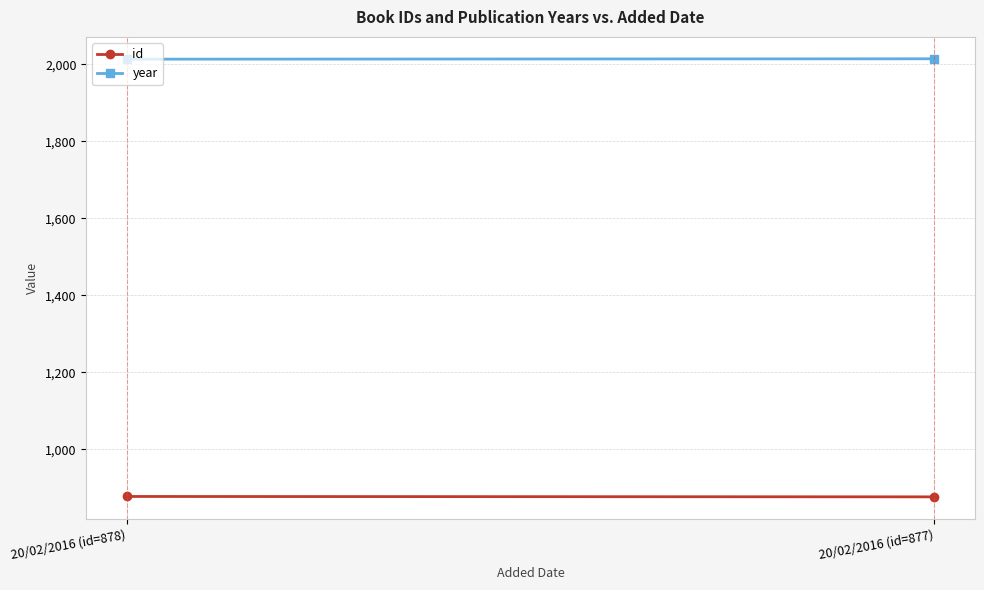

The value of year at 20/02/2016 (id=877) is 946. True or false?

False